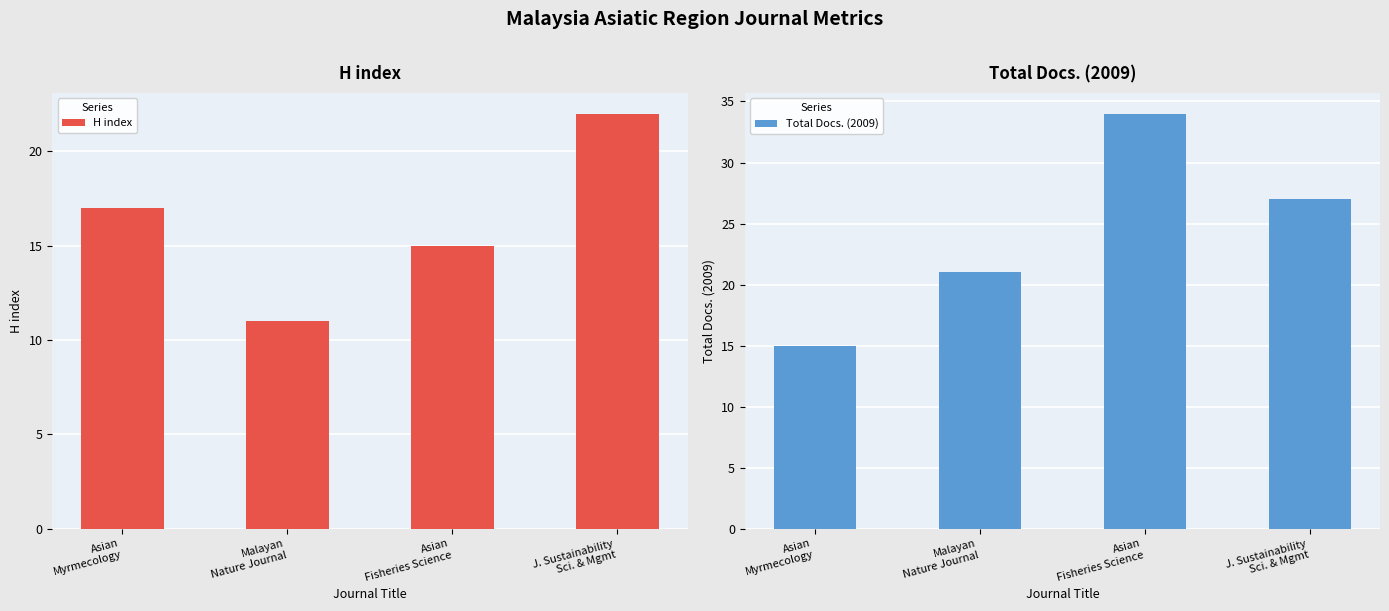

At which category is the sum across all series the highest?

Asian
Fisheries Science